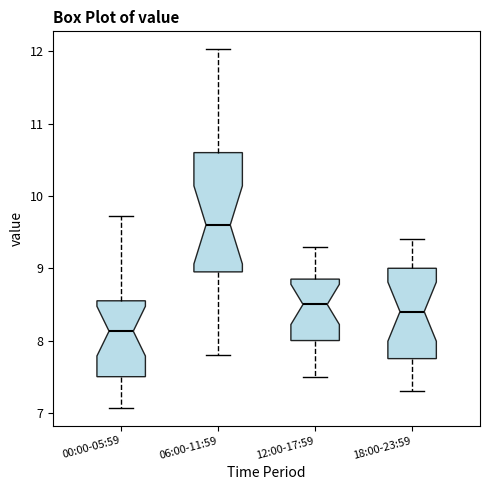

Reading left to right, transcribe this box plot: for each box, give where its median line is, the range the box spans, and where its two whiskers end, as read against the y-axis. The values are not printed on the chart, so give them approximately, as read against the axis.

00:00-05:59: median 8.1, box 7.5 to 8.6, whiskers 7.1 to 9.7
06:00-11:59: median 9.6, box 9.0 to 10.6, whiskers 7.8 to 12.0
12:00-17:59: median 8.5, box 8.0 to 8.9, whiskers 7.5 to 9.3
18:00-23:59: median 8.4, box 7.8 to 9.0, whiskers 7.3 to 9.4